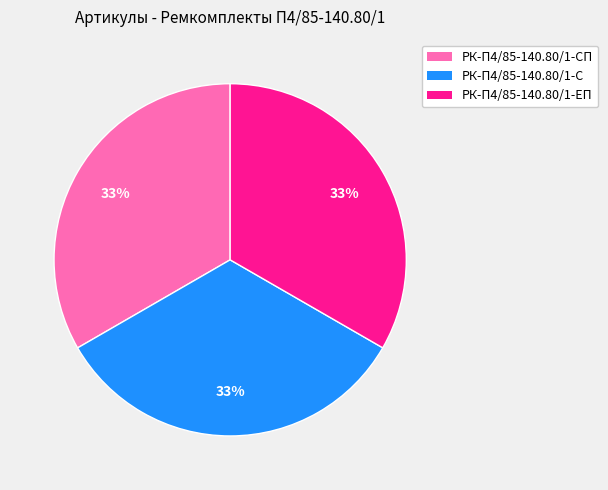

To the nearest percent, what is the average slice percentage?

33%